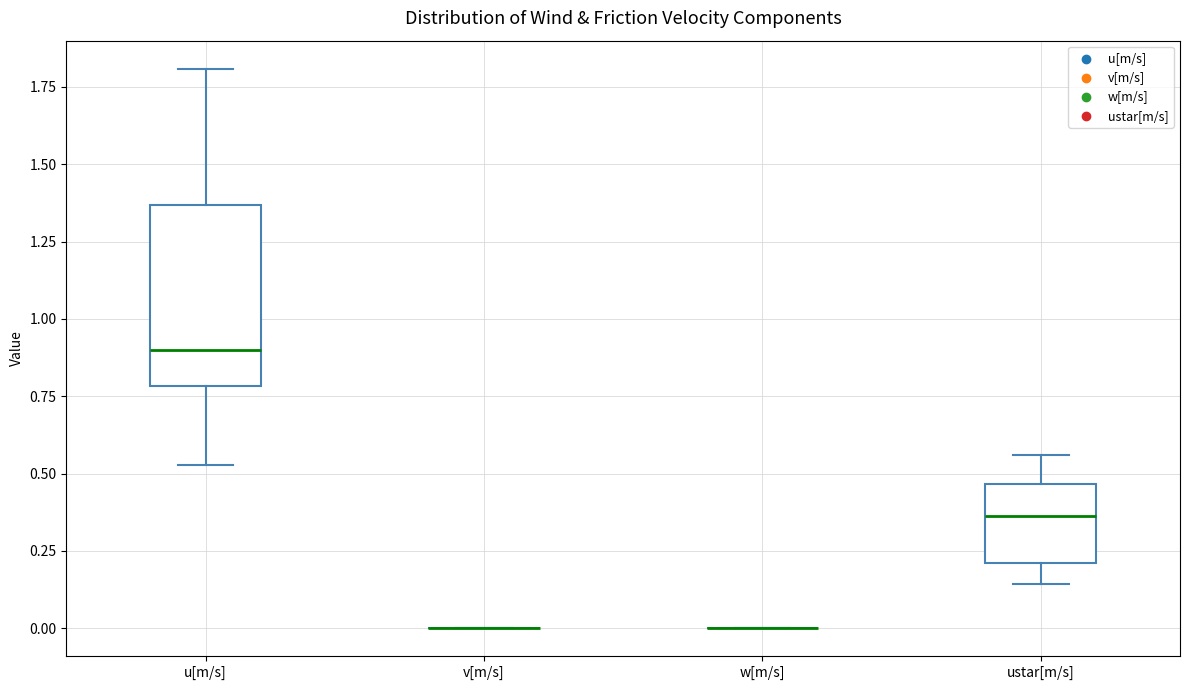

Reading left to right, read every box against the y-axis: the position of its median line, the range the box covers, and the ends of its whiskers. The values are not printed on the chart, so give them approximately, as read against the axis.

u[m/s]: median 0.90, box 0.80 to 1.35, whiskers 0.55 to 1.80
v[m/s]: box collapsed to a line at 0.00, whiskers 0.00 to 0.00
w[m/s]: box collapsed to a line at 0.00, whiskers 0.00 to 0.00
ustar[m/s]: median 0.35, box 0.20 to 0.45, whiskers 0.15 to 0.55